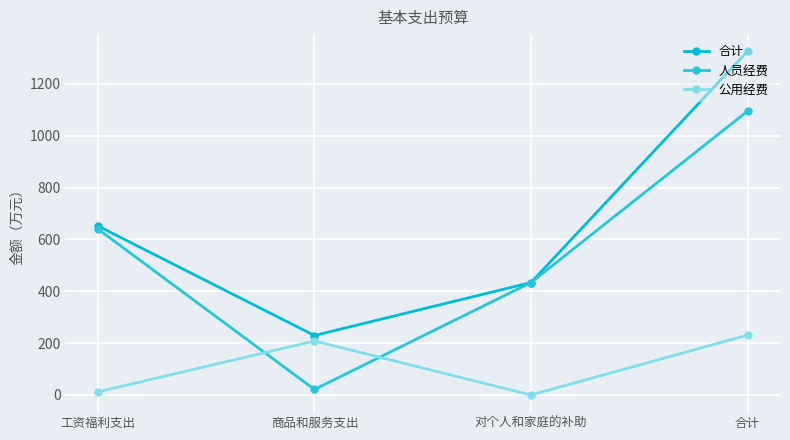

True or false: 合计 and 人员经费 intersect in this chart.

False